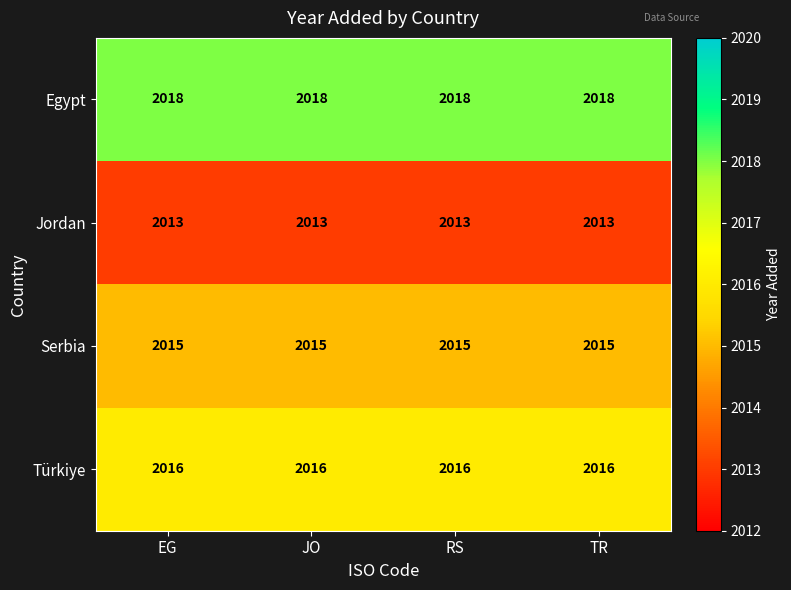

True or false: Jordan has a value of 2013 at RS.

True